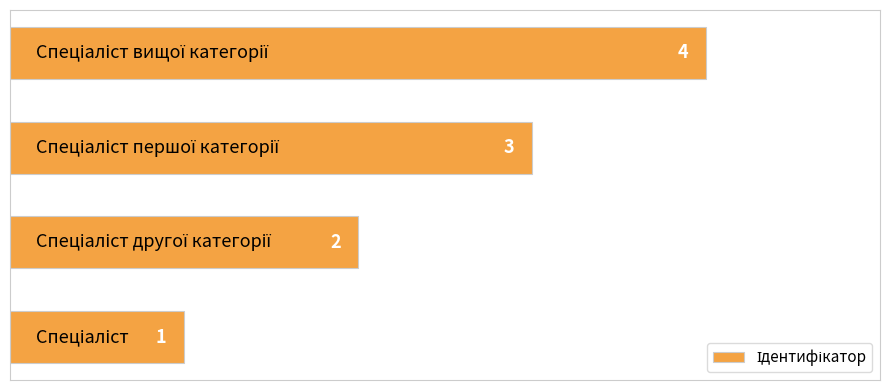

What is the maximum value shown in the chart?

4